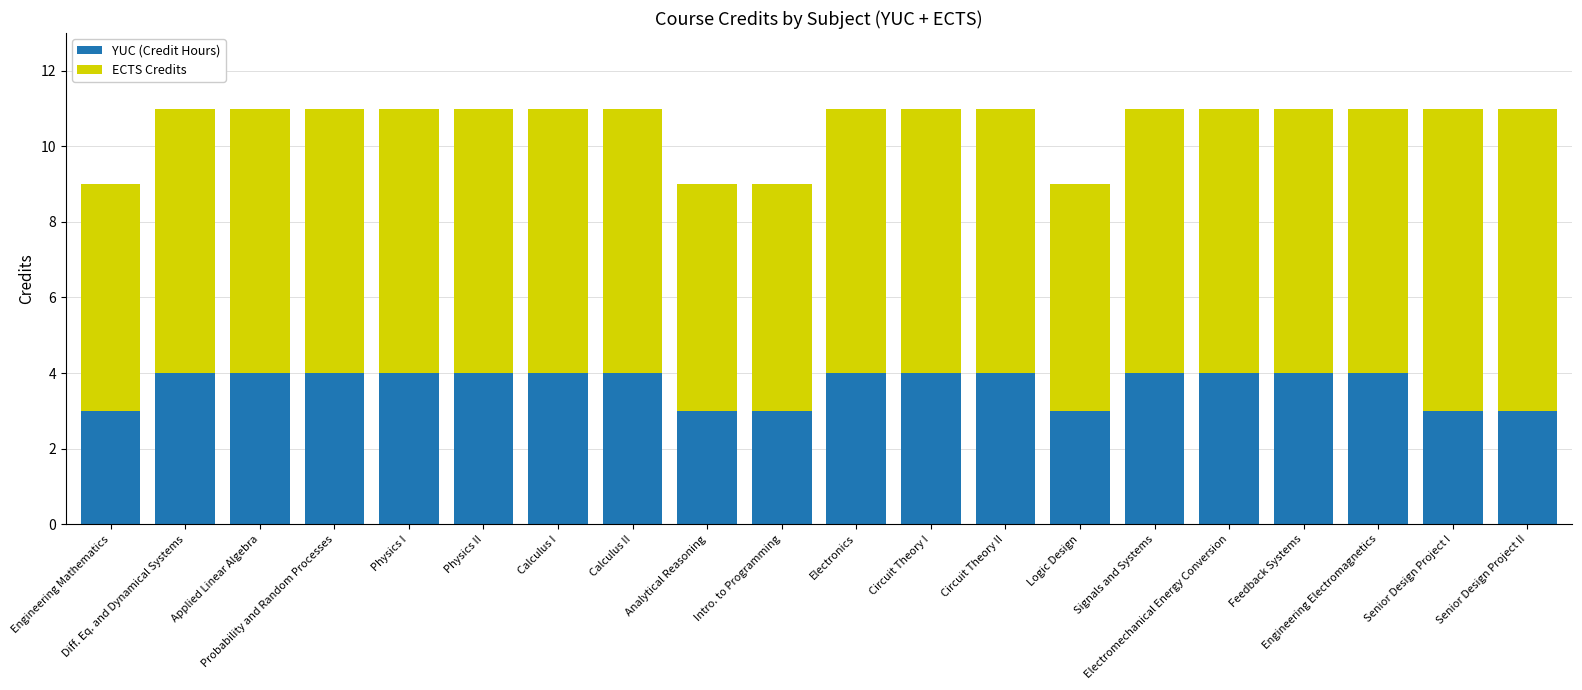

What is the sum of all YUC (Credit Hours) values?

74